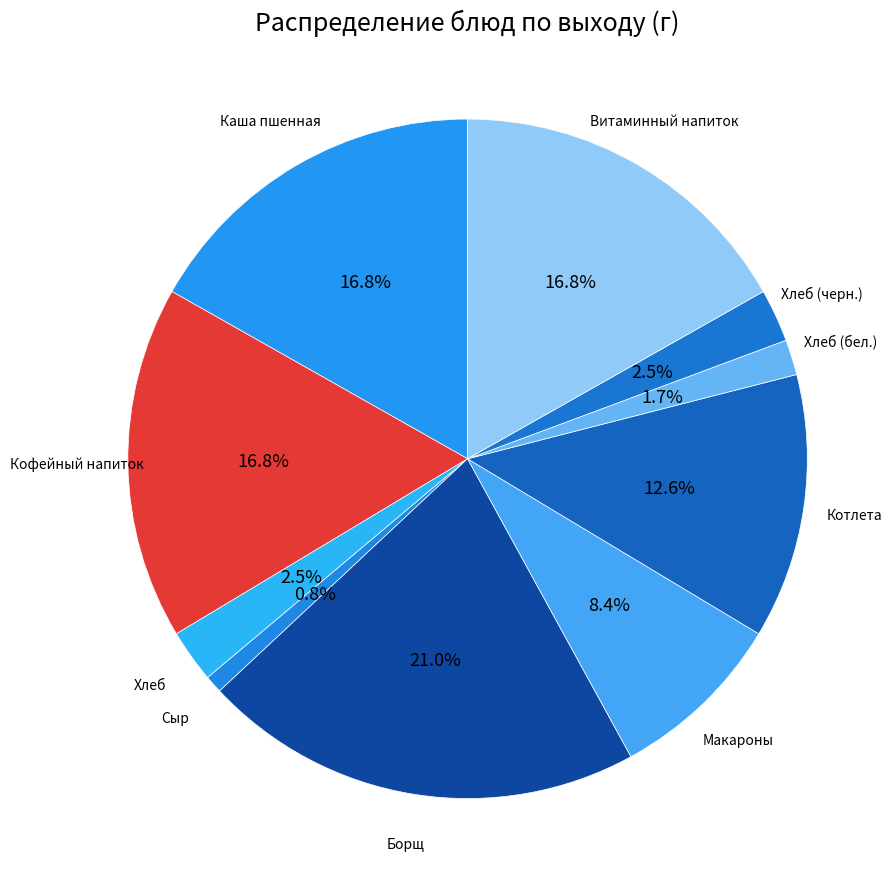

To the nearest percent, what portion does Витаминный напиток represent?

17%